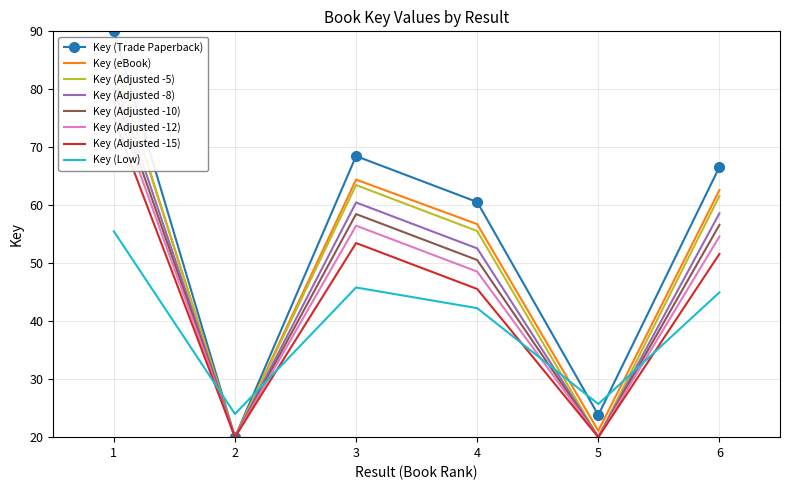

What is the greatest value displayed?

90.0